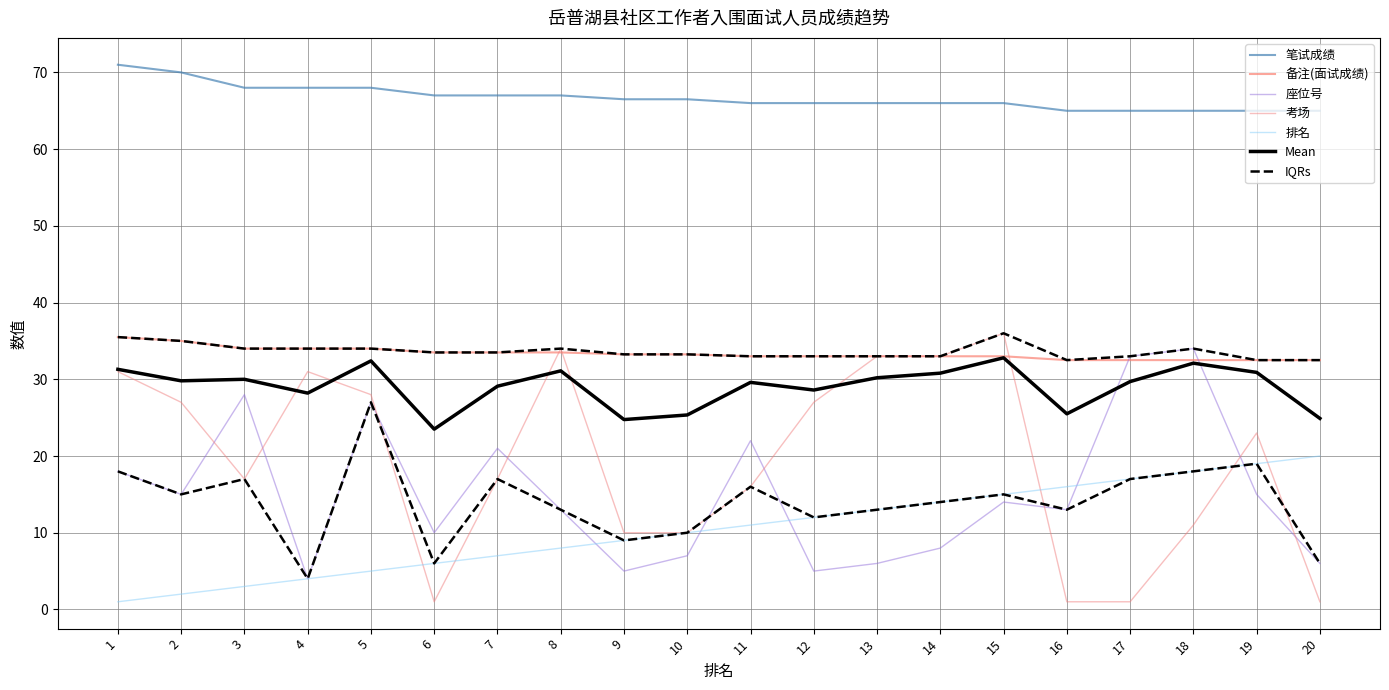

At how many categories does at least one series exceed 68?

2